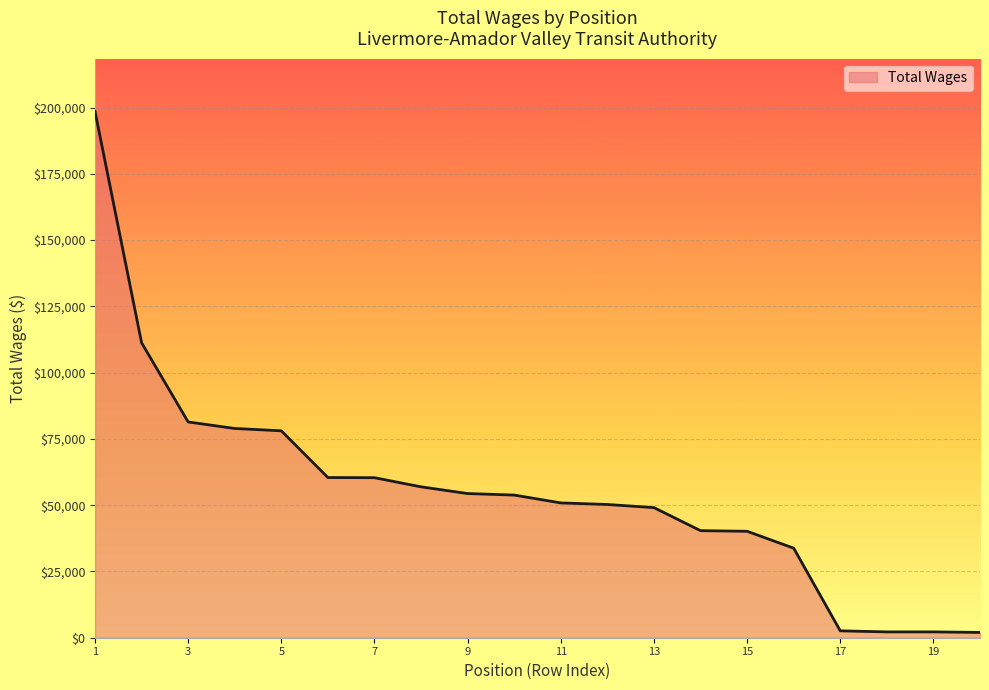

What is the average value?

55380